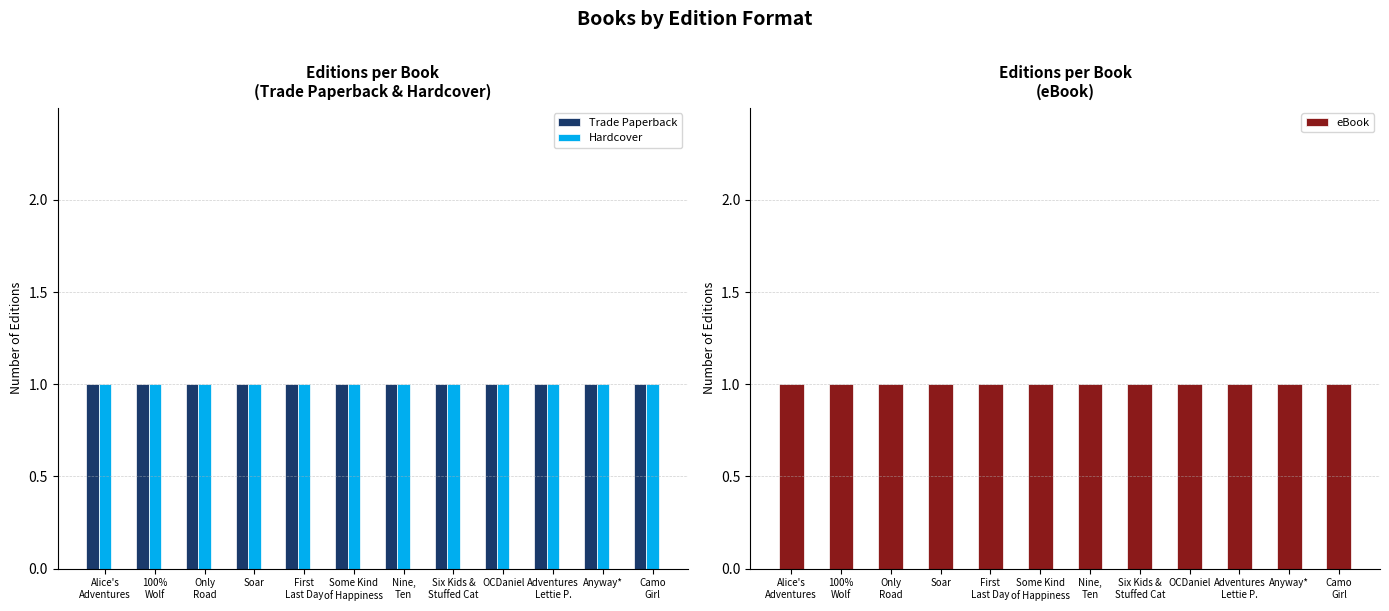

Are the bars grouped side by side (vs. stacked)?

Yes